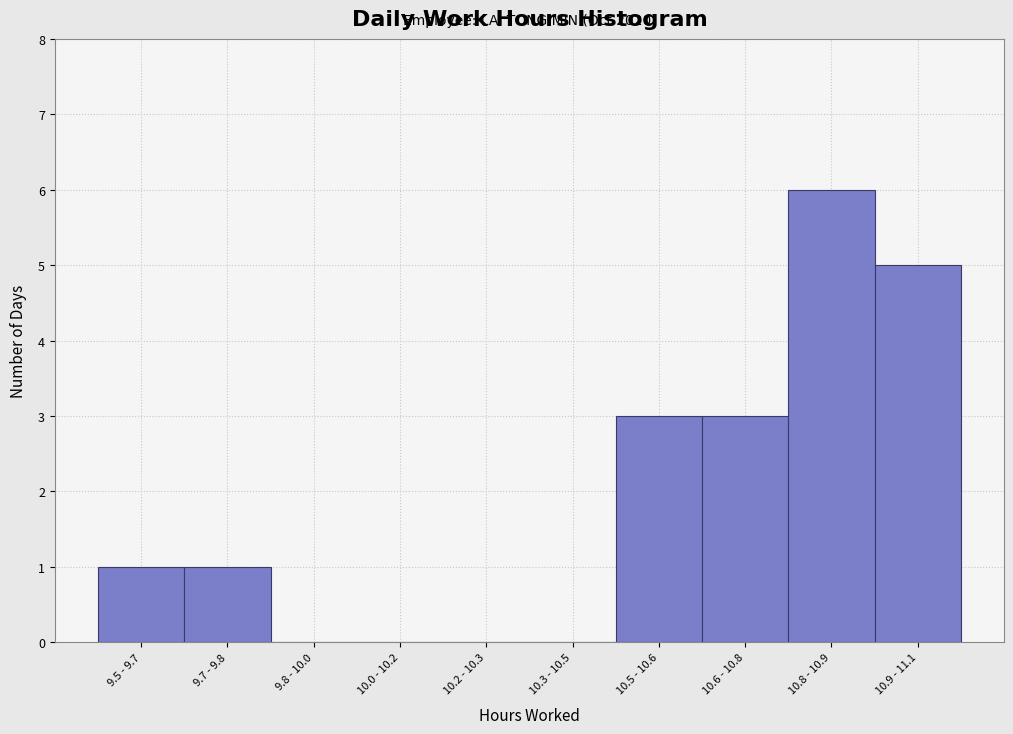

Reading right to left, list all the values displayed in this chart.

10.9 - 11.1=5	10.8 - 10.9=6	10.6 - 10.8=3	10.5 - 10.6=3	10.3 - 10.5=0	10.2 - 10.3=0	10.0 - 10.2=0	9.8 - 10.0=0	9.7 - 9.8=1	9.5 - 9.7=1